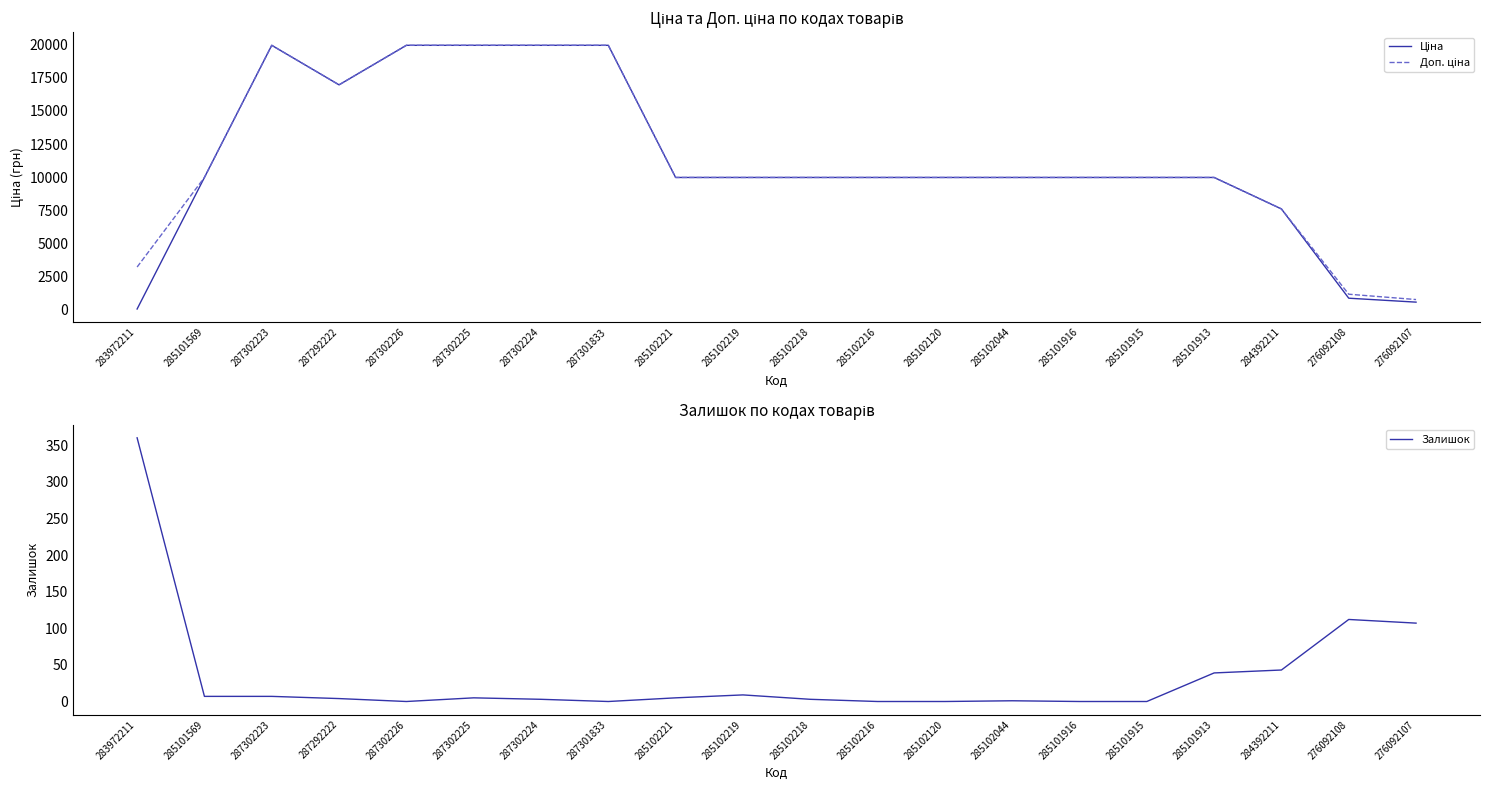

How many values in the Залишок series are below 5?

10